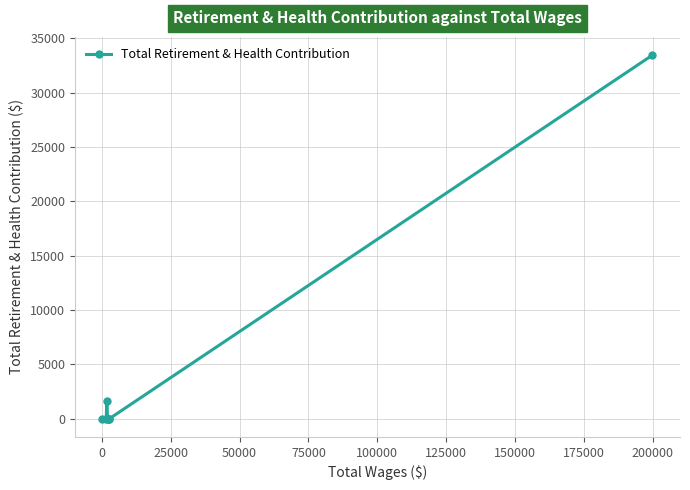

How many points are higher than both their immediate neighbors (excluding endpoints)?

1